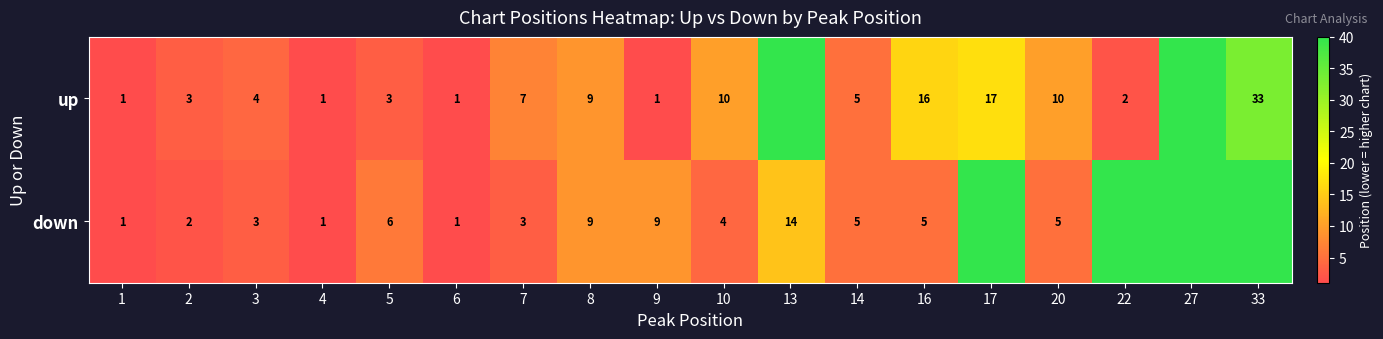

What is the difference between the down values at 1 and 13?

13